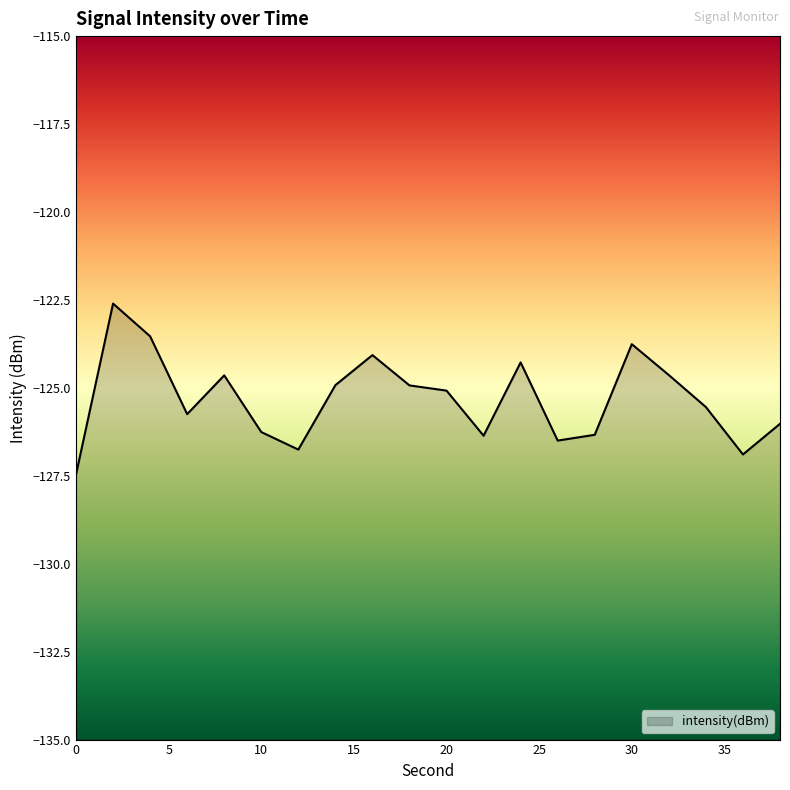

What is the maximum value shown in the chart?

-122.6